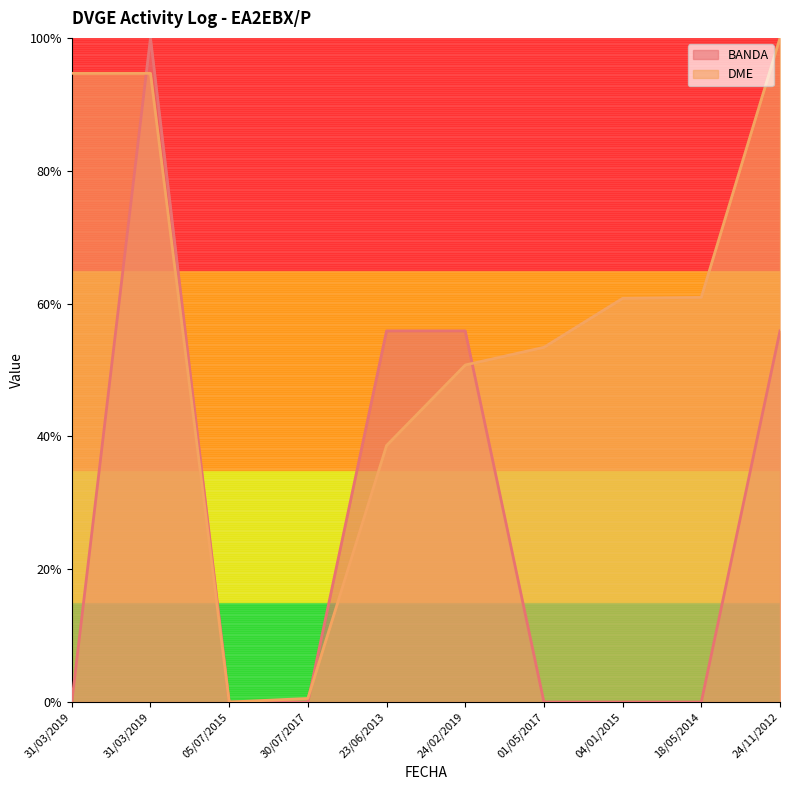

What are all the series names shown in the legend?

BANDA, DME